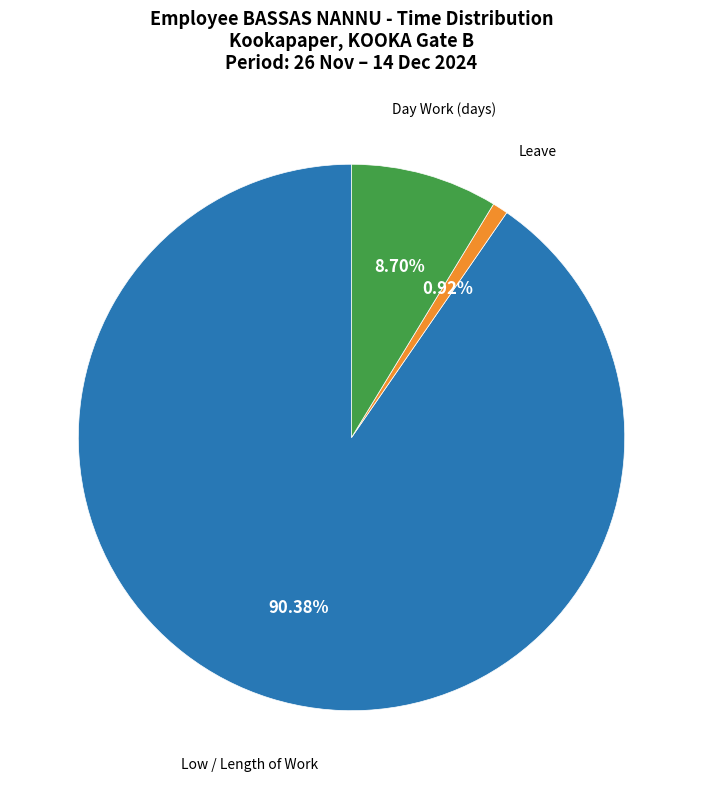

Does any single category account for the majority?

Yes